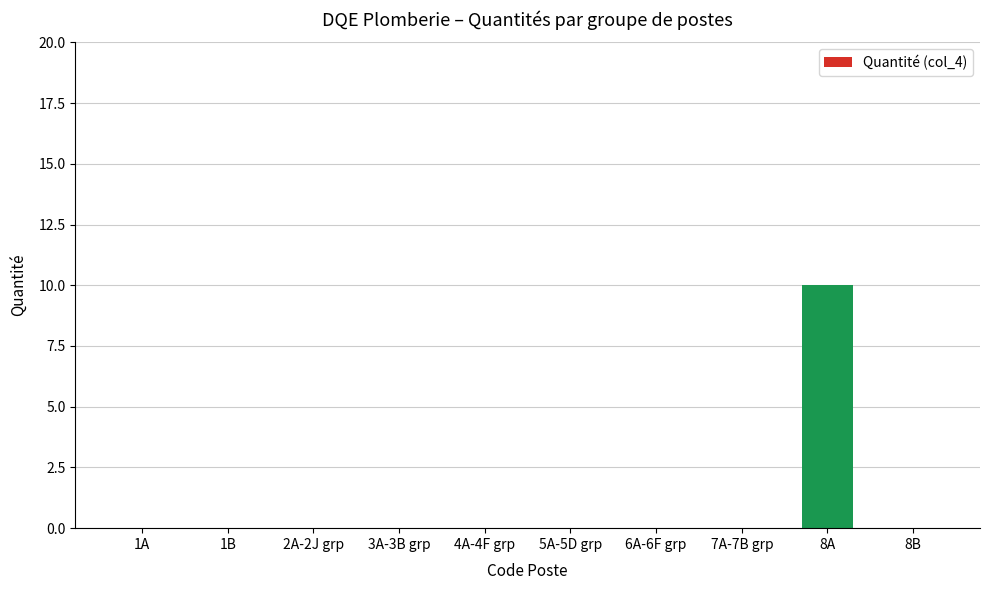

What is the sum of all values?

10